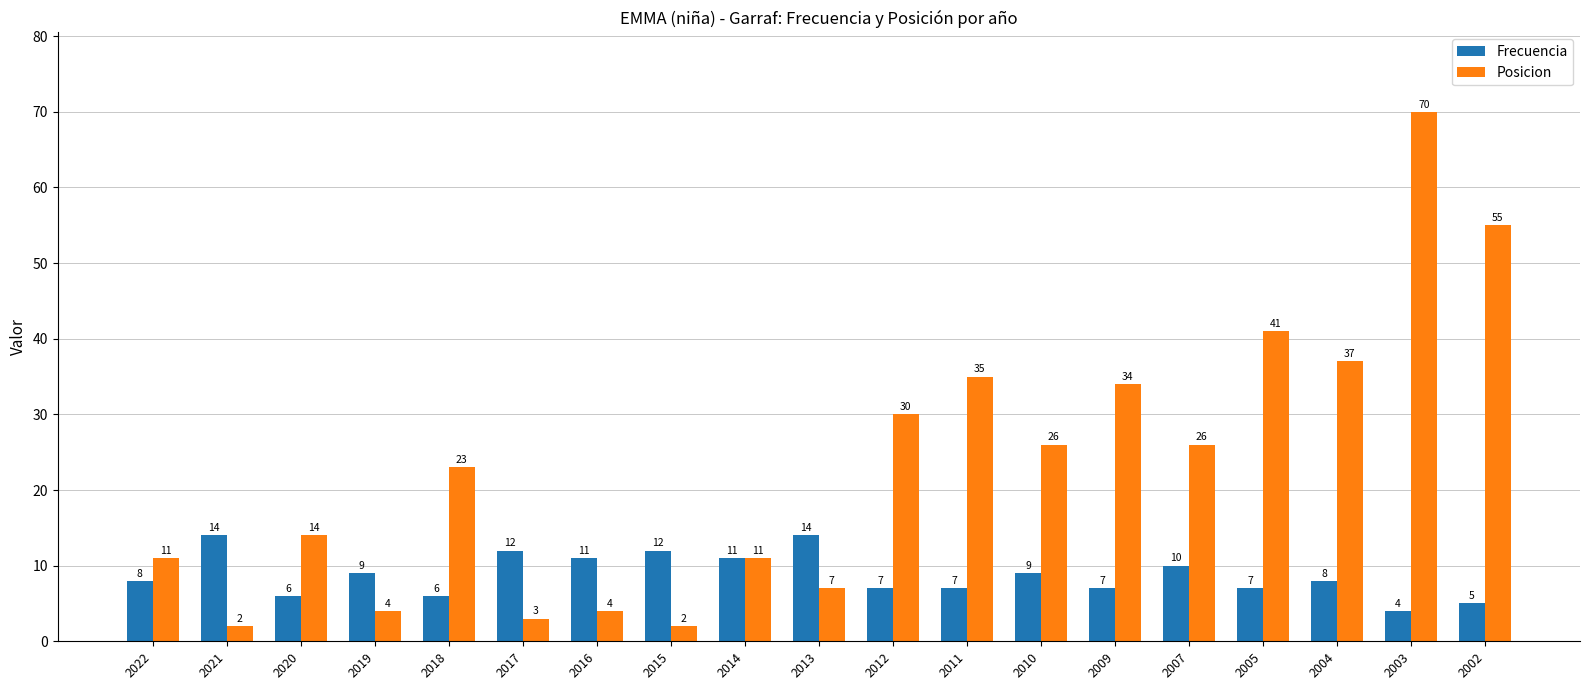

Is it true that Posicion equals 37 at 2004?

True